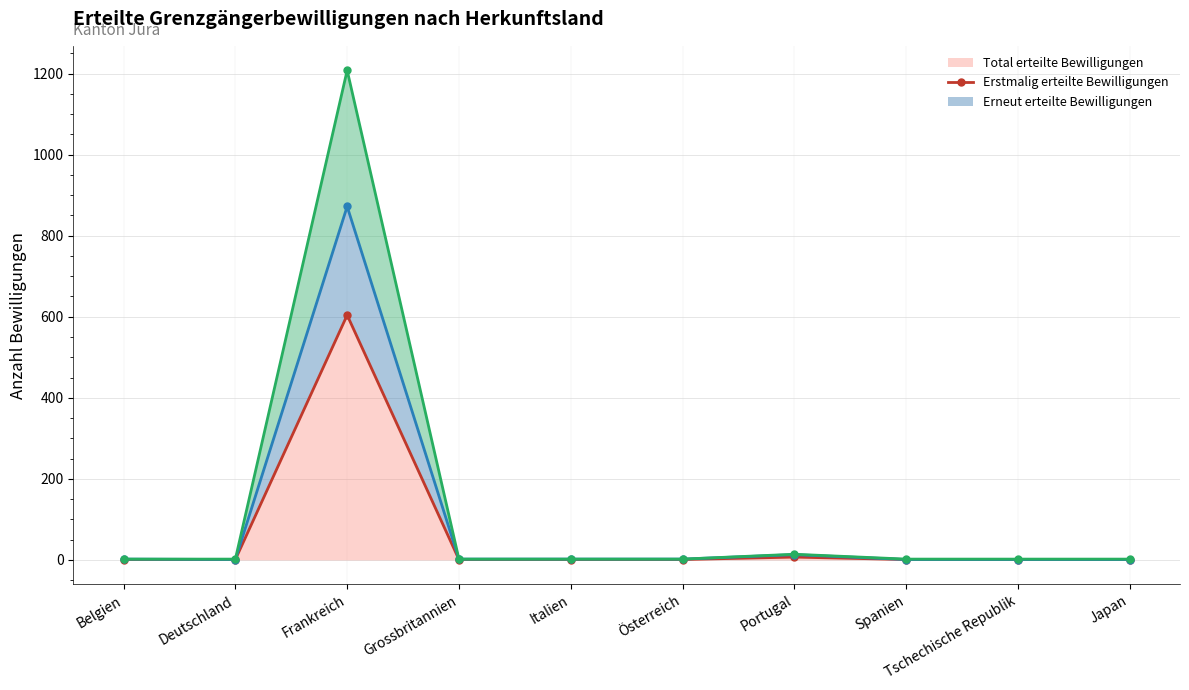

Reading left to right, what are all the values shown in this chart?

Total erteilte Bewilligungen (line): Belgien=1	Deutschland=1	Frankreich=604	Grossbritannien=1	Italien=1	Österreich=1	Portugal=7	Spanien=1	Tschechische Republik=1	Japan=1
Erstmalig erteilte Bewilligungen (line): Belgien=2	Deutschland=1	Frankreich=872	Grossbritannien=2	Italien=2	Österreich=2	Portugal=13	Spanien=1	Tschechische Republik=1	Japan=1
Erneut erteilte Bewilligungen (line): Belgien=2	Deutschland=2	Frankreich=1208	Grossbritannien=2	Italien=2	Österreich=2	Portugal=14	Spanien=2	Tschechische Republik=2	Japan=2